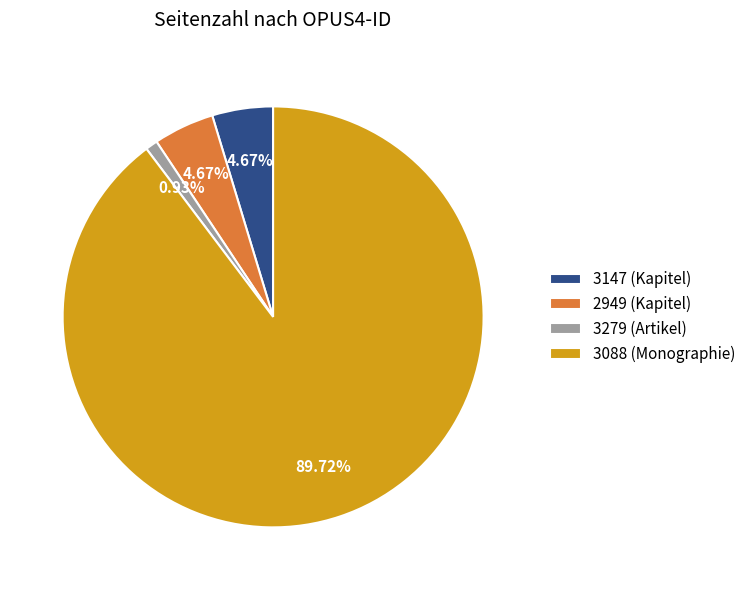

How many slices are in this pie chart?

4